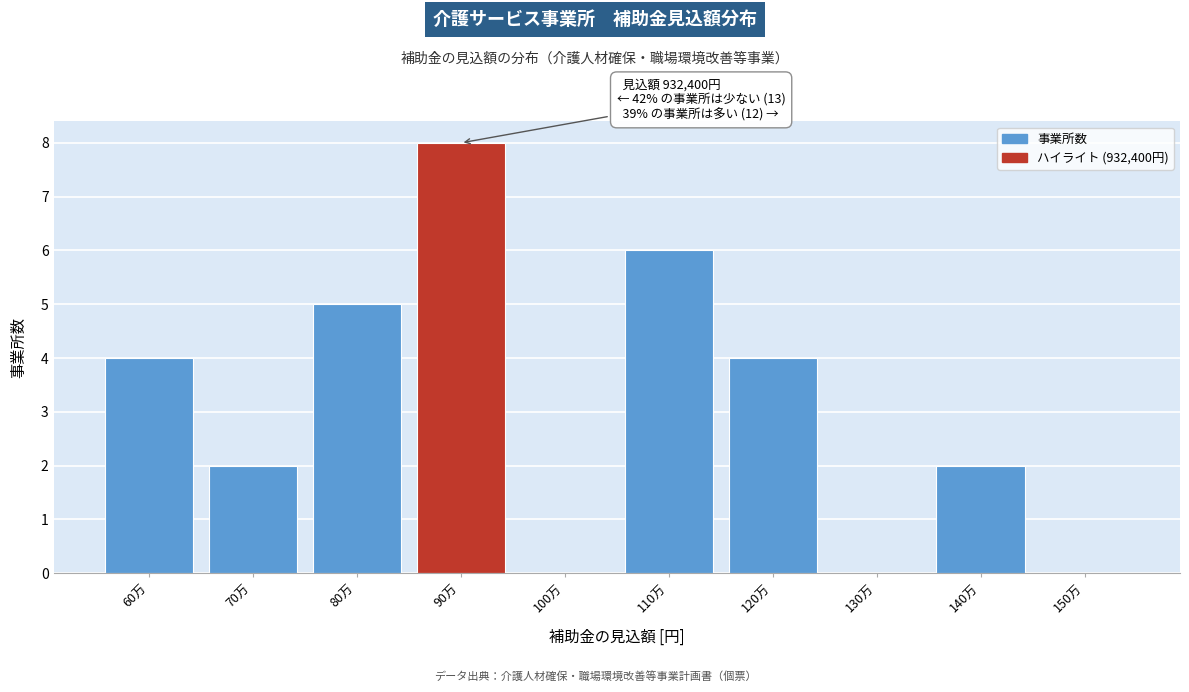

Reading right to left, extract all data points from this chart.

150万=0	140万=2	130万=0	120万=4	110万=6	100万=0	90万=8	80万=5	70万=2	60万=4